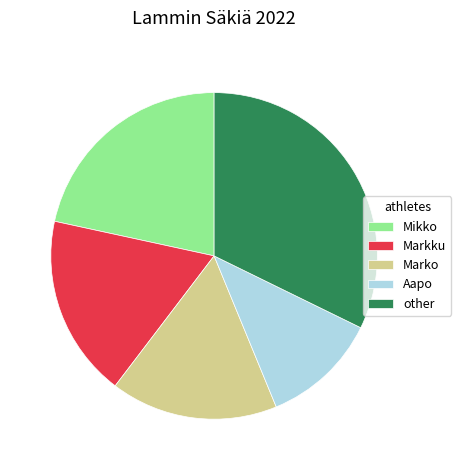

What is the largest slice in the pie chart?

other